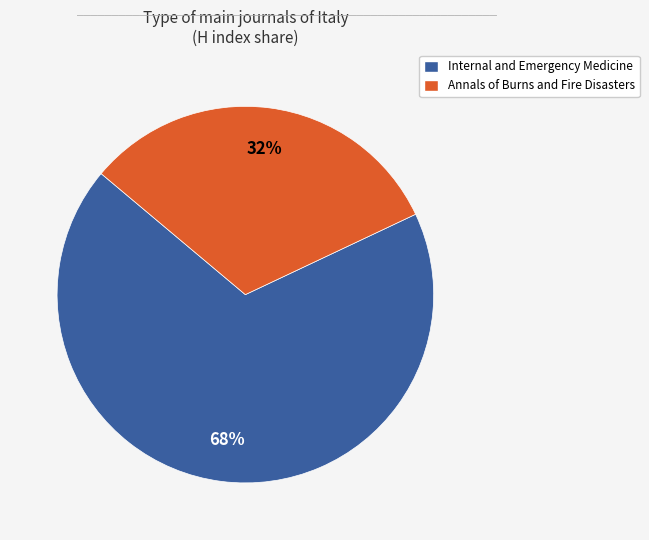

Is the sum of Annals of Burns and Fire Disasters and Internal and Emergency Medicine greater than half?

Yes